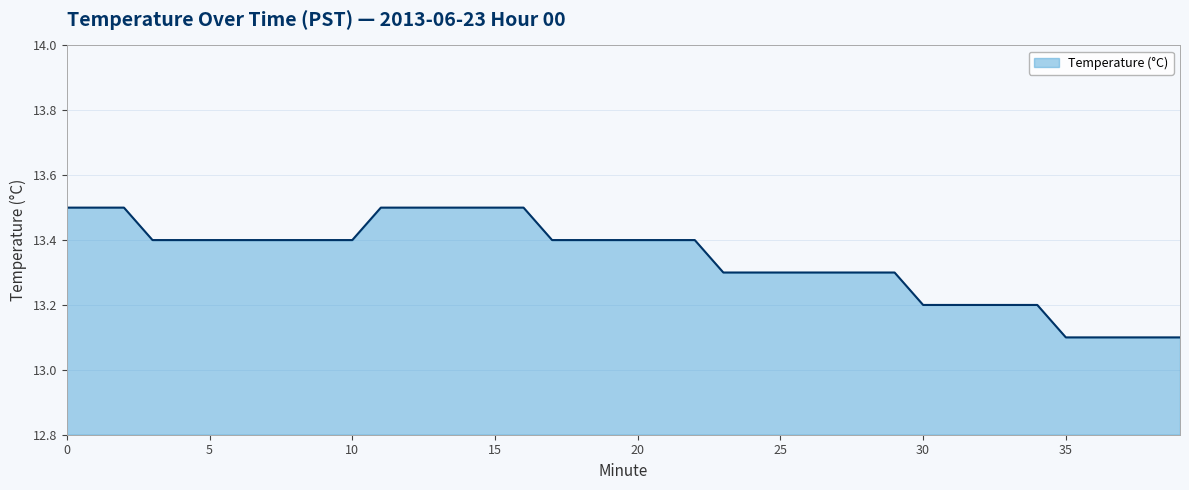

Count the values in the range 13 to 14.

40